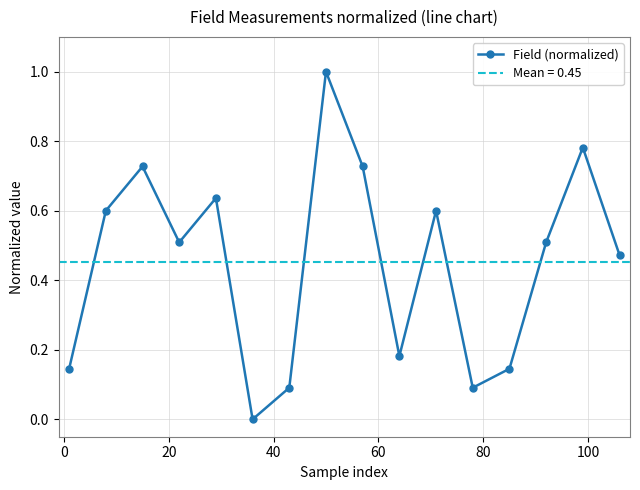

True or false: Field (normalized) has more than 2 interior local peaks.

True